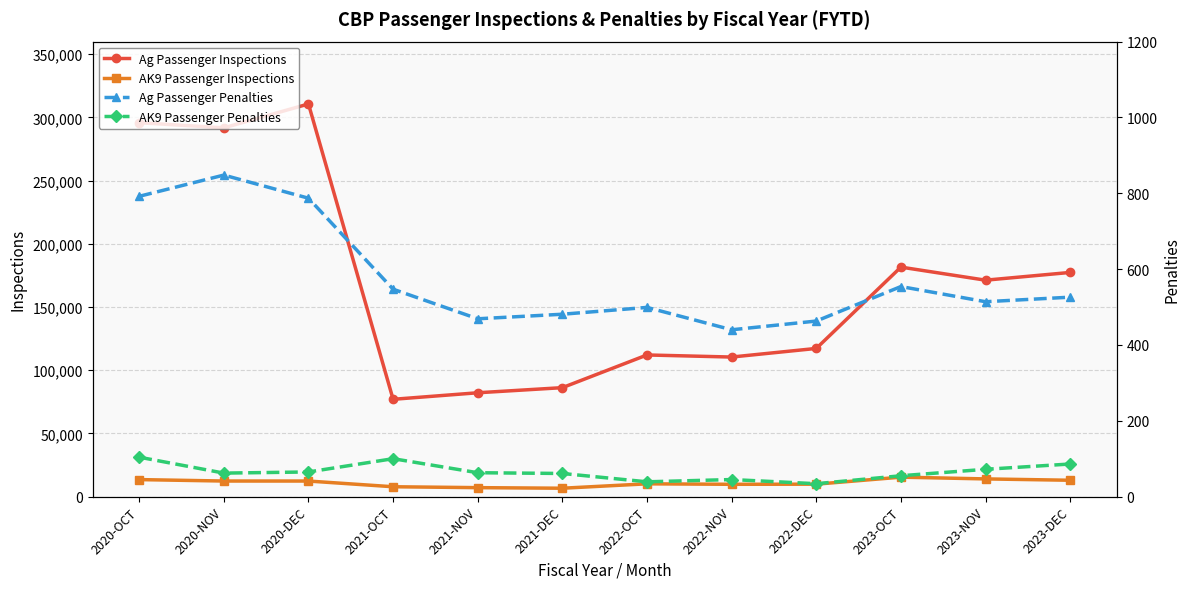

At how many categories does at least one series exceed 181148?

4